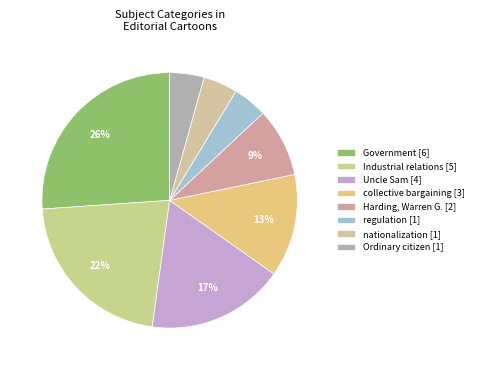

Count the number of slices in the pie.

8